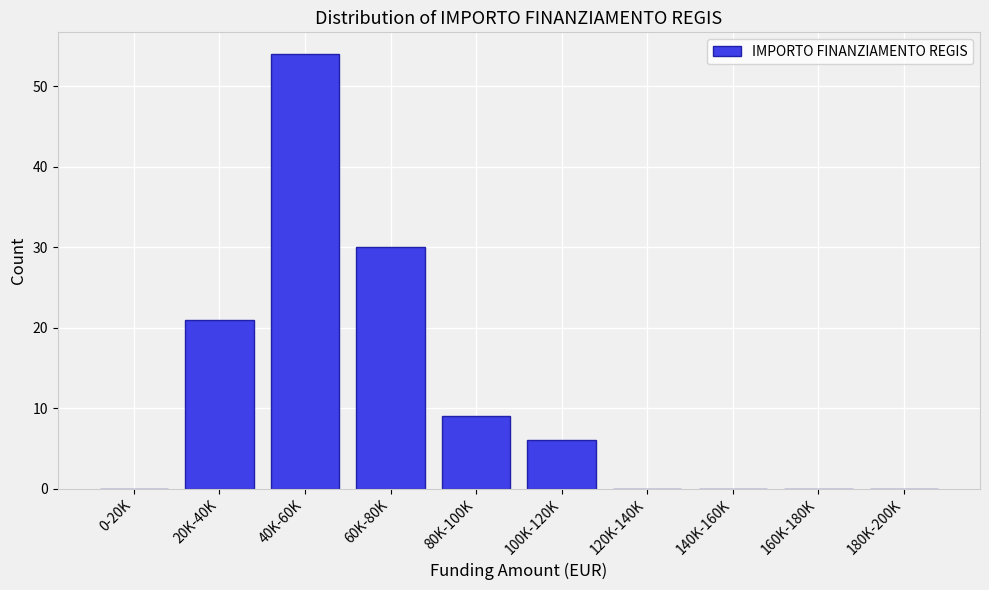

Reading left to right, what are all the values shown in this chart?

0-20K=0	20K-40K=21	40K-60K=54	60K-80K=30	80K-100K=9	100K-120K=6	120K-140K=0	140K-160K=0	160K-180K=0	180K-200K=0